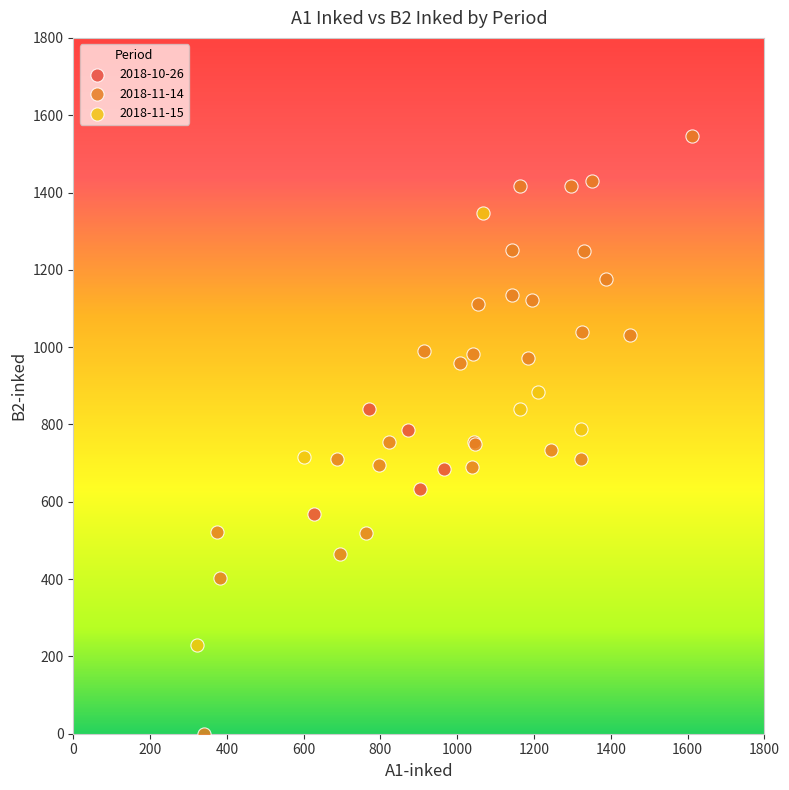

Which series has the widest spread of Y values?

2018-11-14